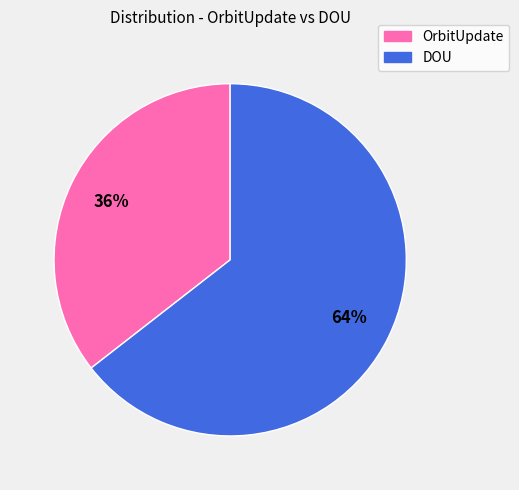

To the nearest percent, what is the average slice percentage?

50%